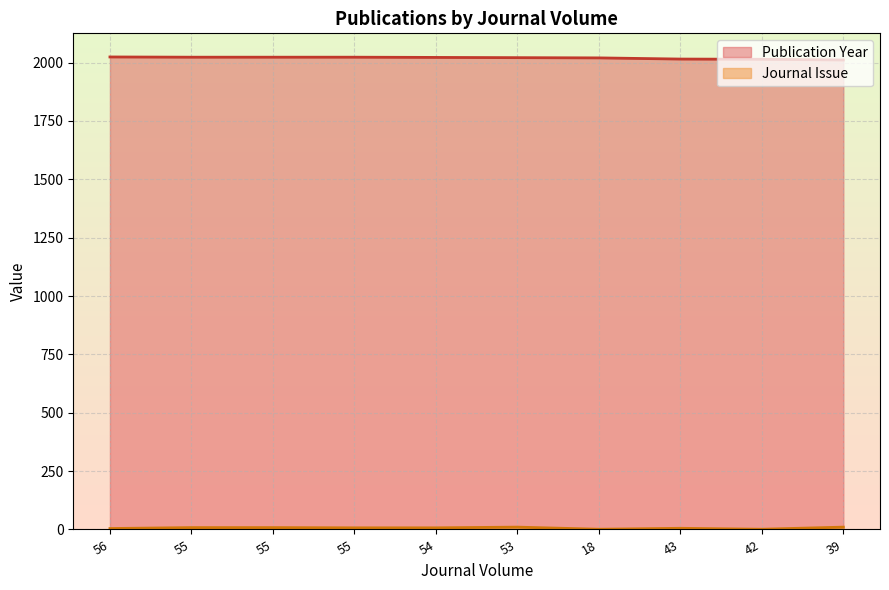

What is the highest value of the Journal Issue series?

10